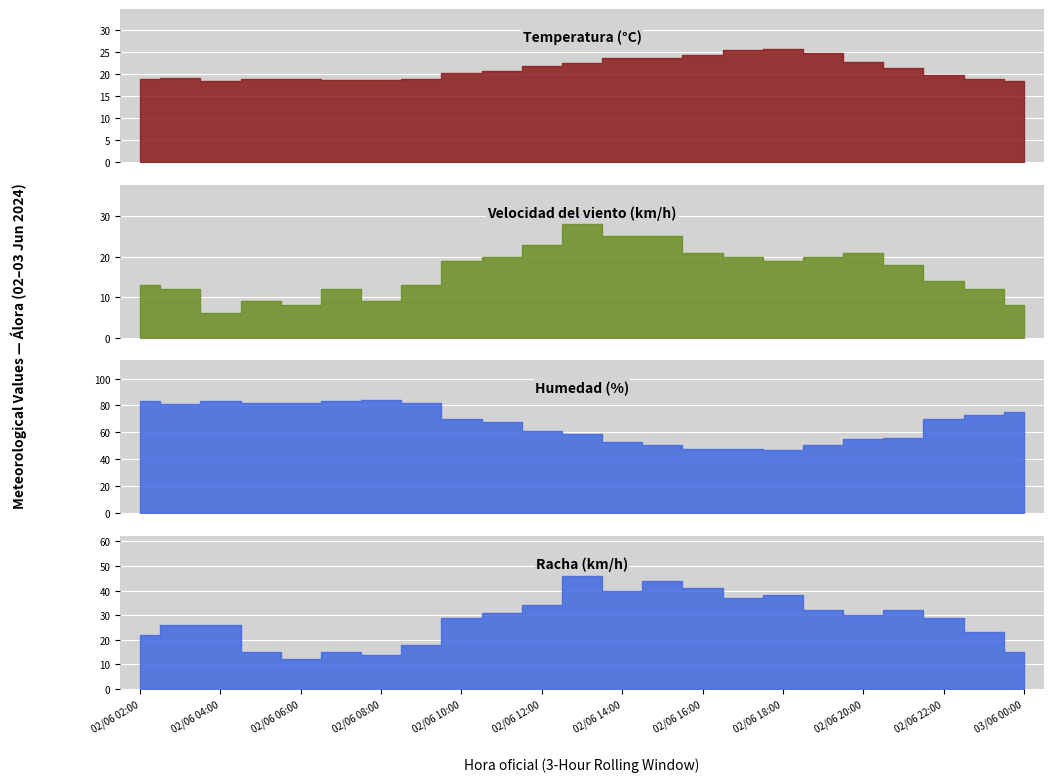

At 03/06 00:00, list the series in order from smallest to largest.

Velocidad del viento (km/h), Racha (km/h), Temperatura (°C), Humedad (%)